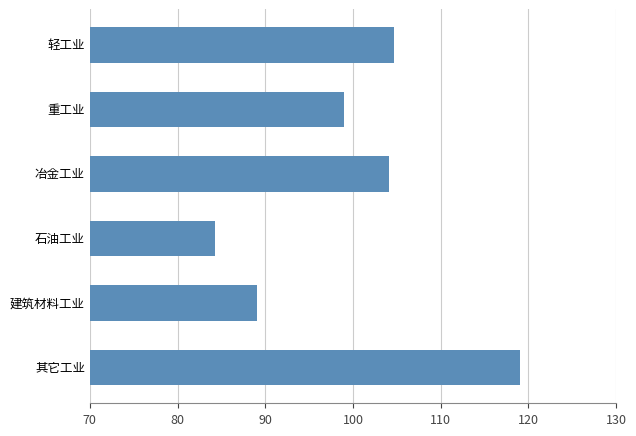

Which has a higher value, 重工业 or 冶金工业?

冶金工业